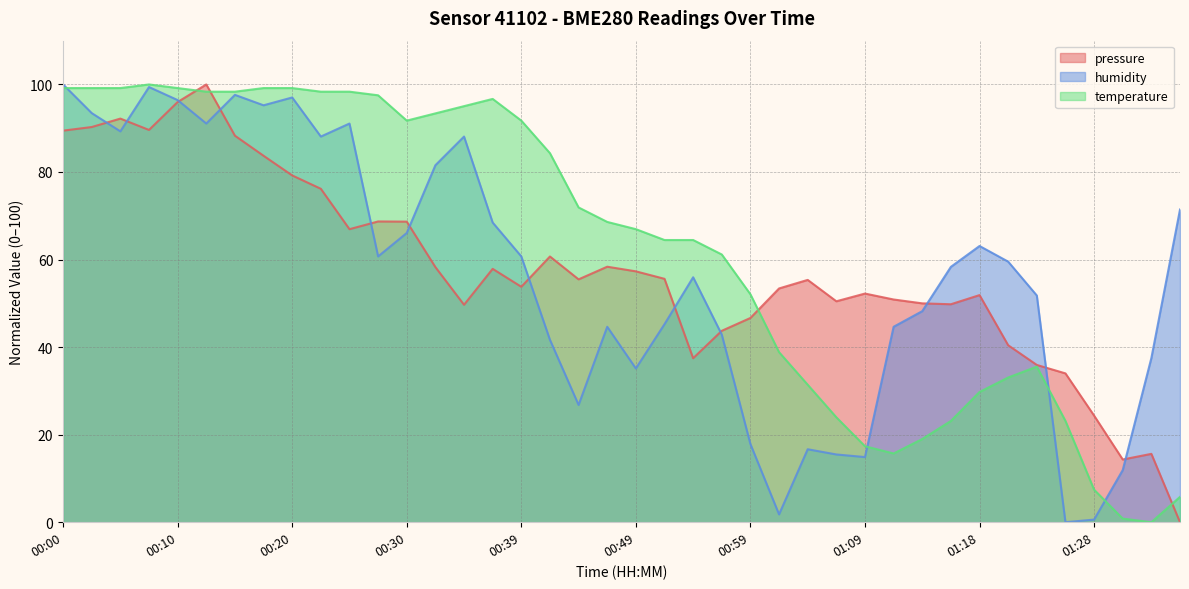

At which category does temperature reach its first local valley?

00:30